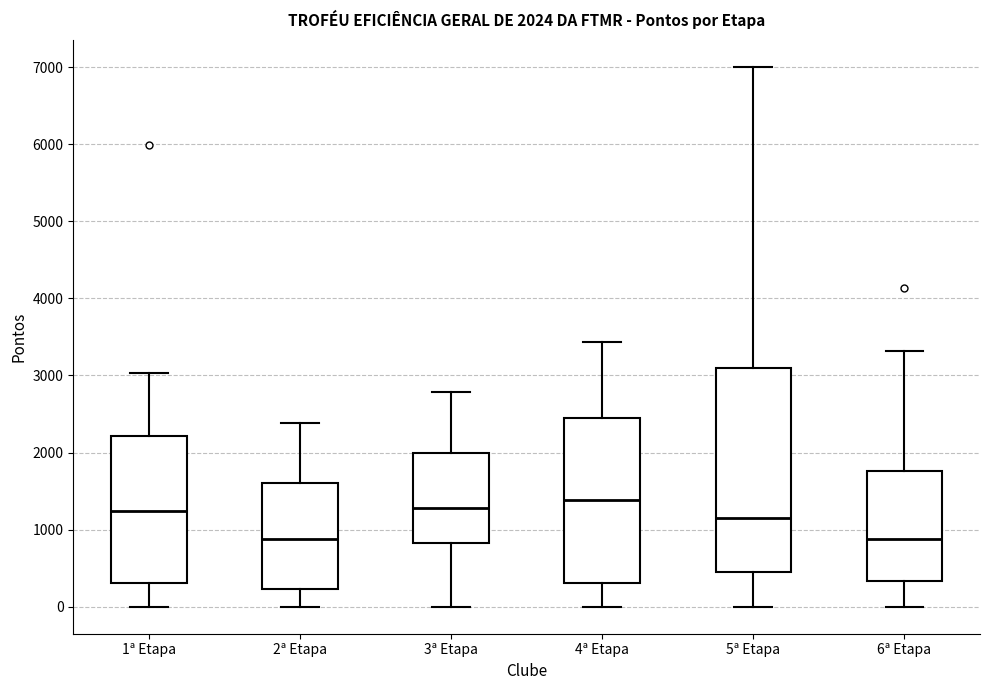

Which box has the highest median line?

4ª Etapa